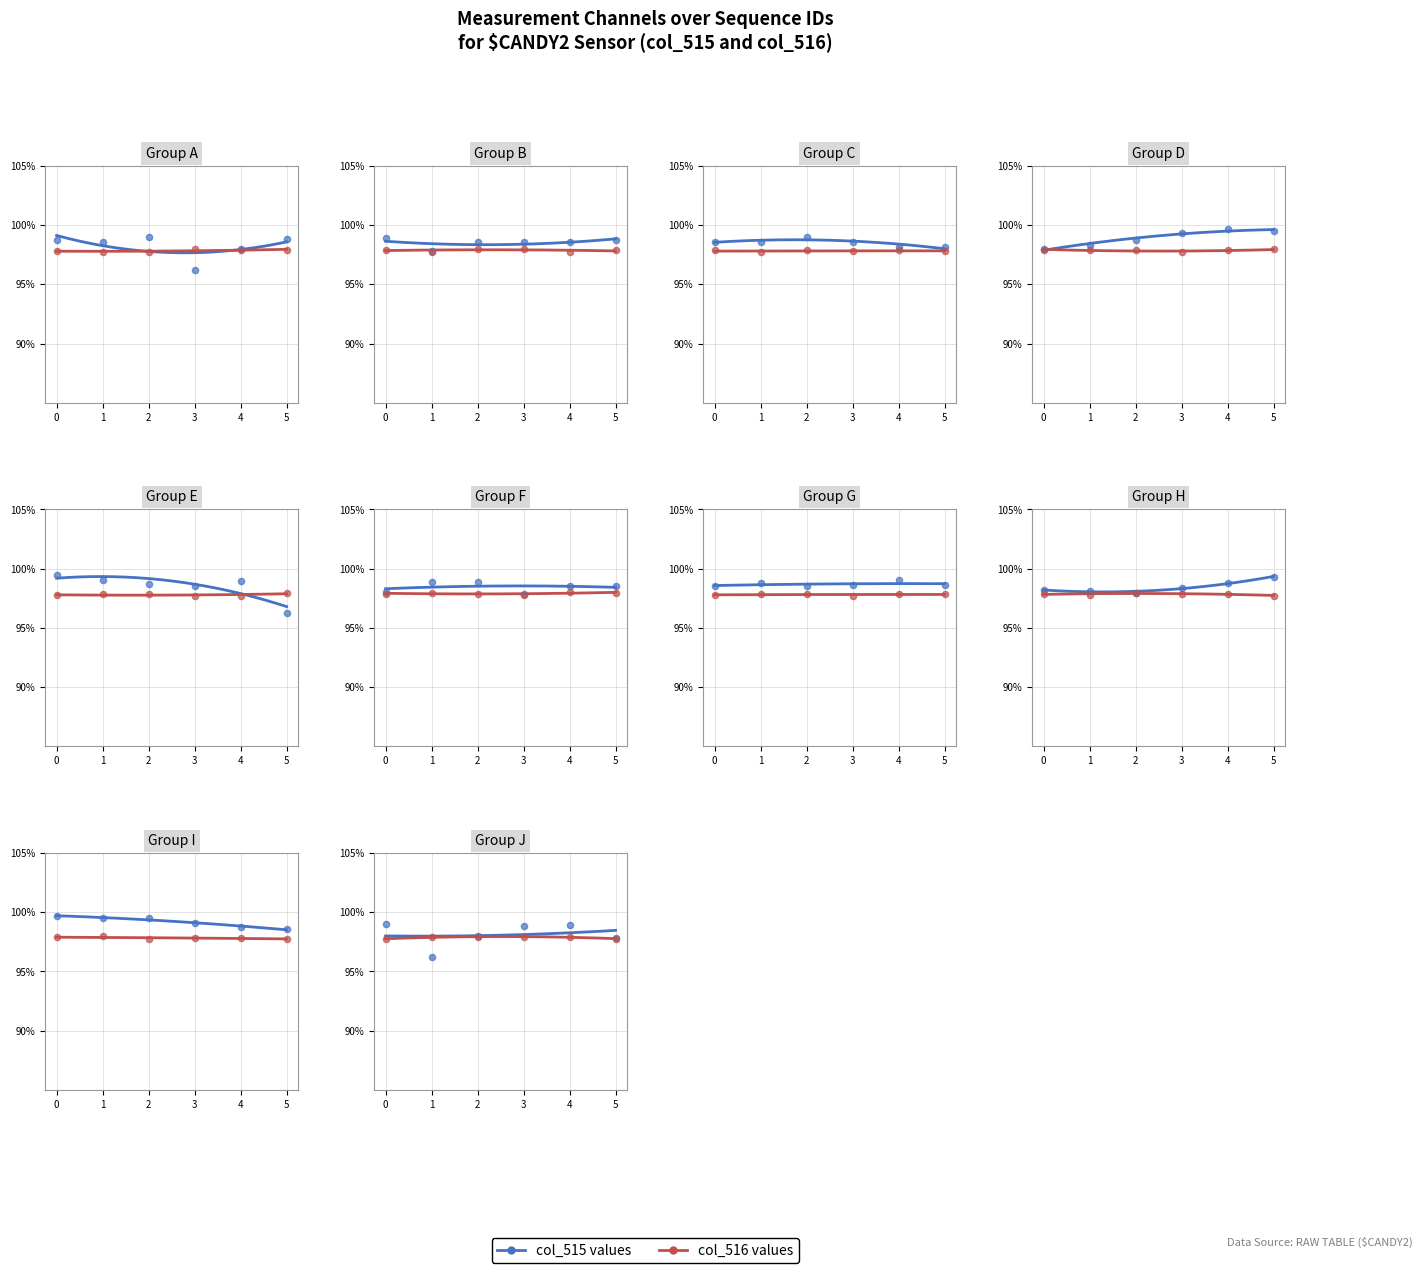

Which series has the largest total across all categories?

col_515 values